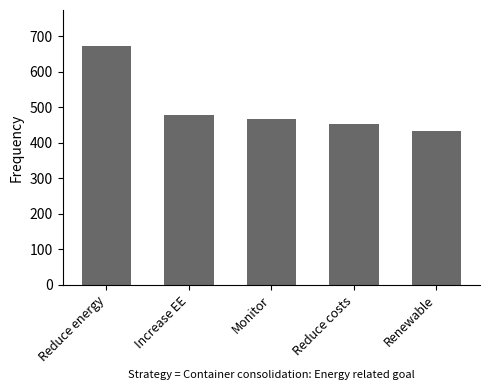

Where is the data nearest to the value 553?

Increase EE